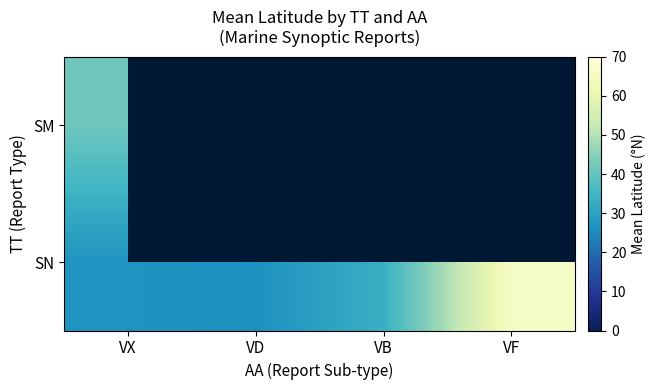

How many series are shown in this chart?

2